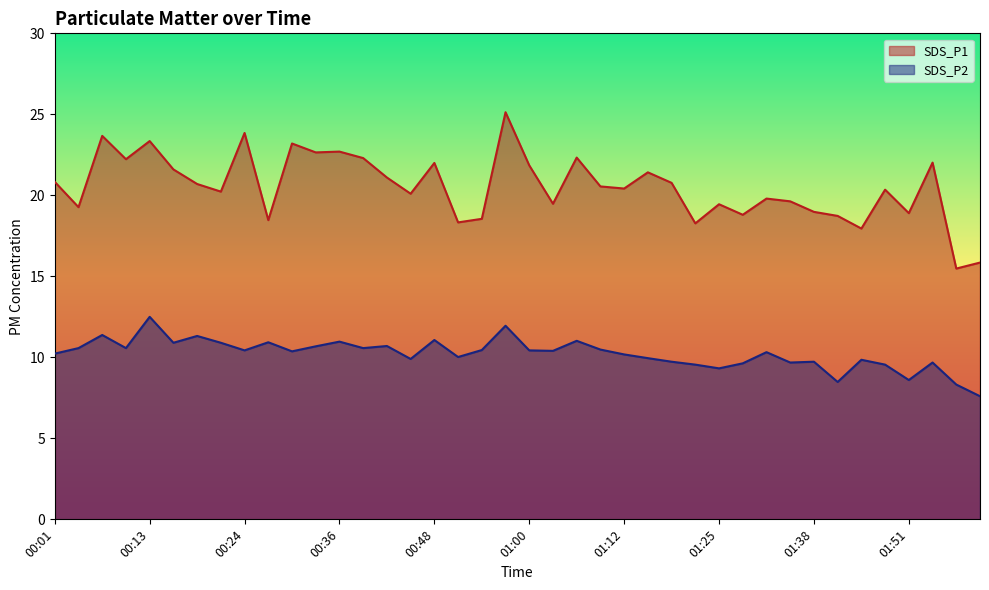

How many data points does each series have?

40